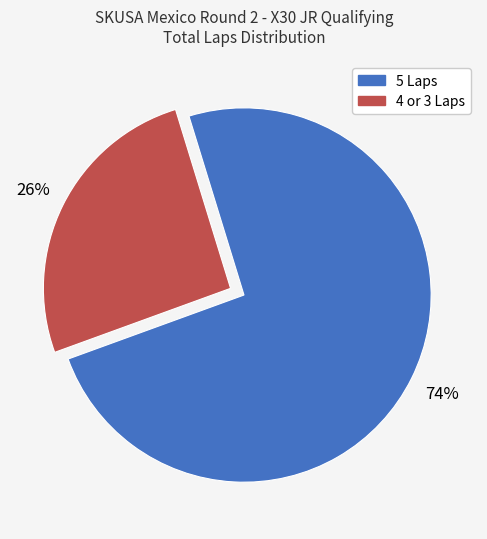

Is there any slice that represents more than half of the pie?

Yes